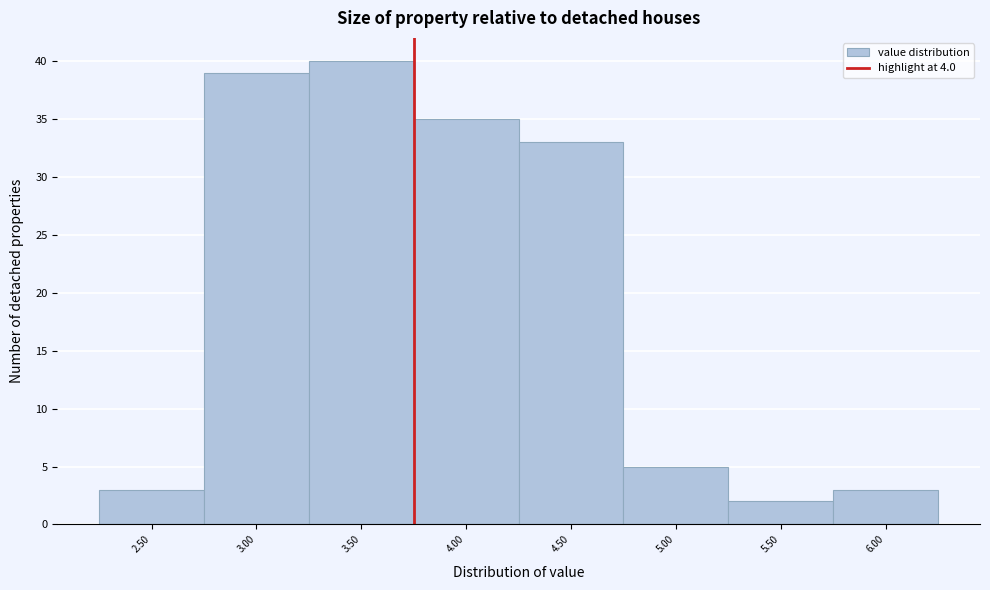

Reading right to left, list all the values displayed in this chart.

6.00=3	5.50=2	5.00=5	4.50=33	4.00=35	3.50=40	3.00=39	2.50=3